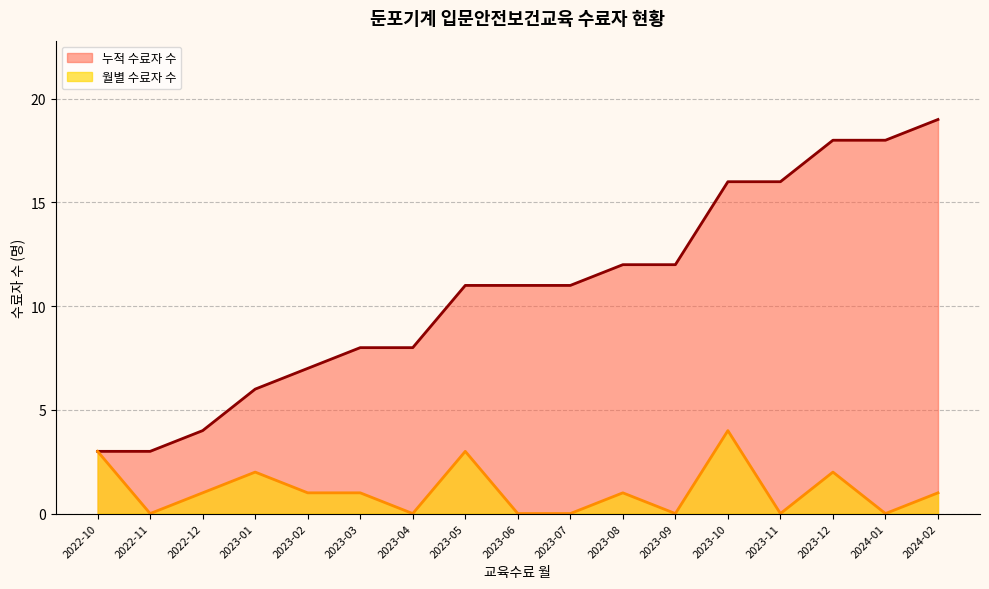

What position from the right is 2023-02?

13